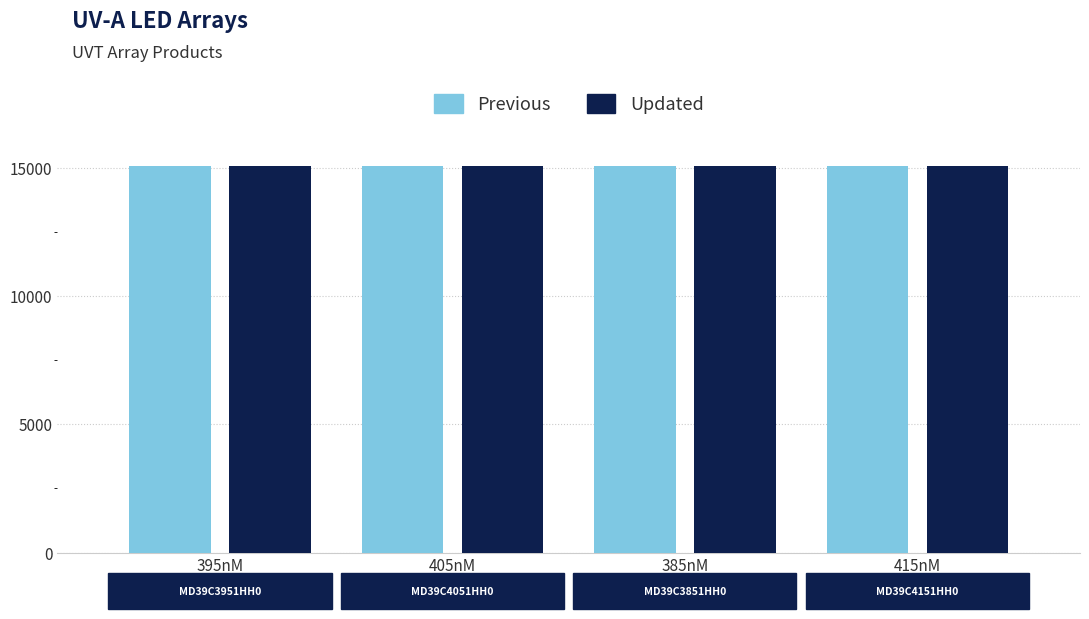

What is the greatest value displayed?

15076